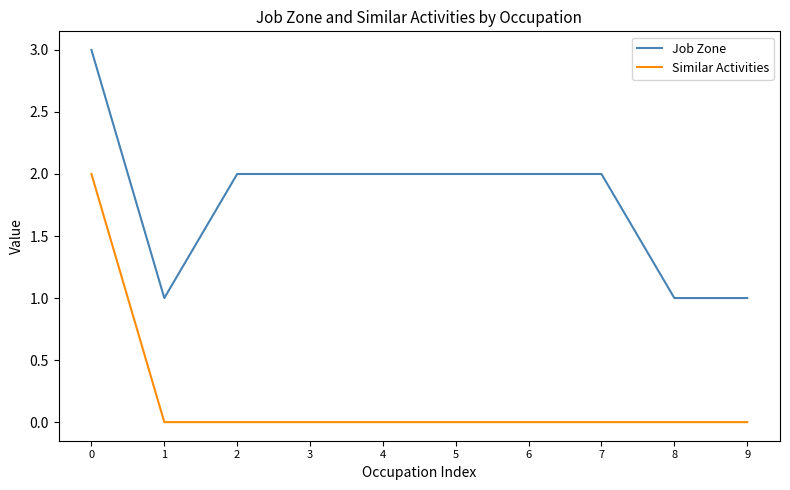

What is the maximum value shown in the chart?

3